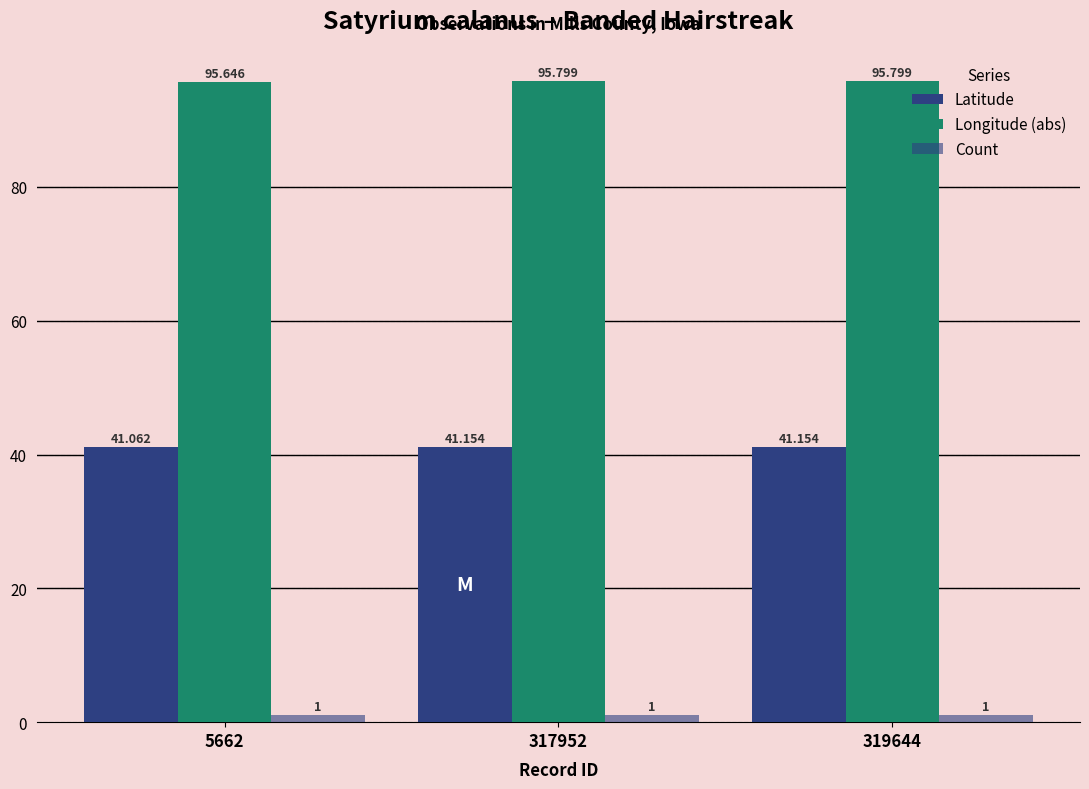

True or false: Count has a value of 0.3 at 319644.

False